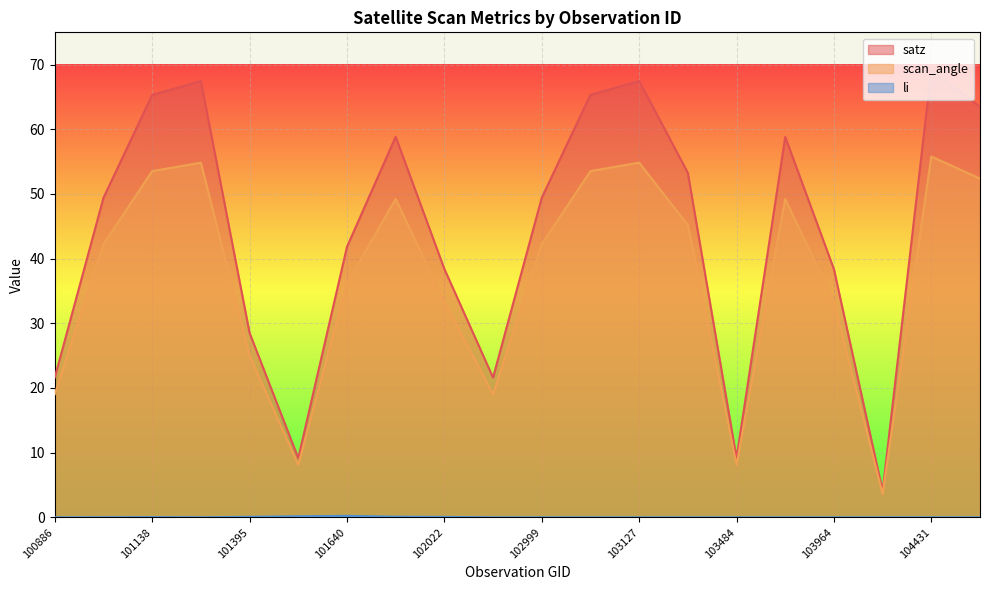

Where does the scan_angle series first go above 42?

101013